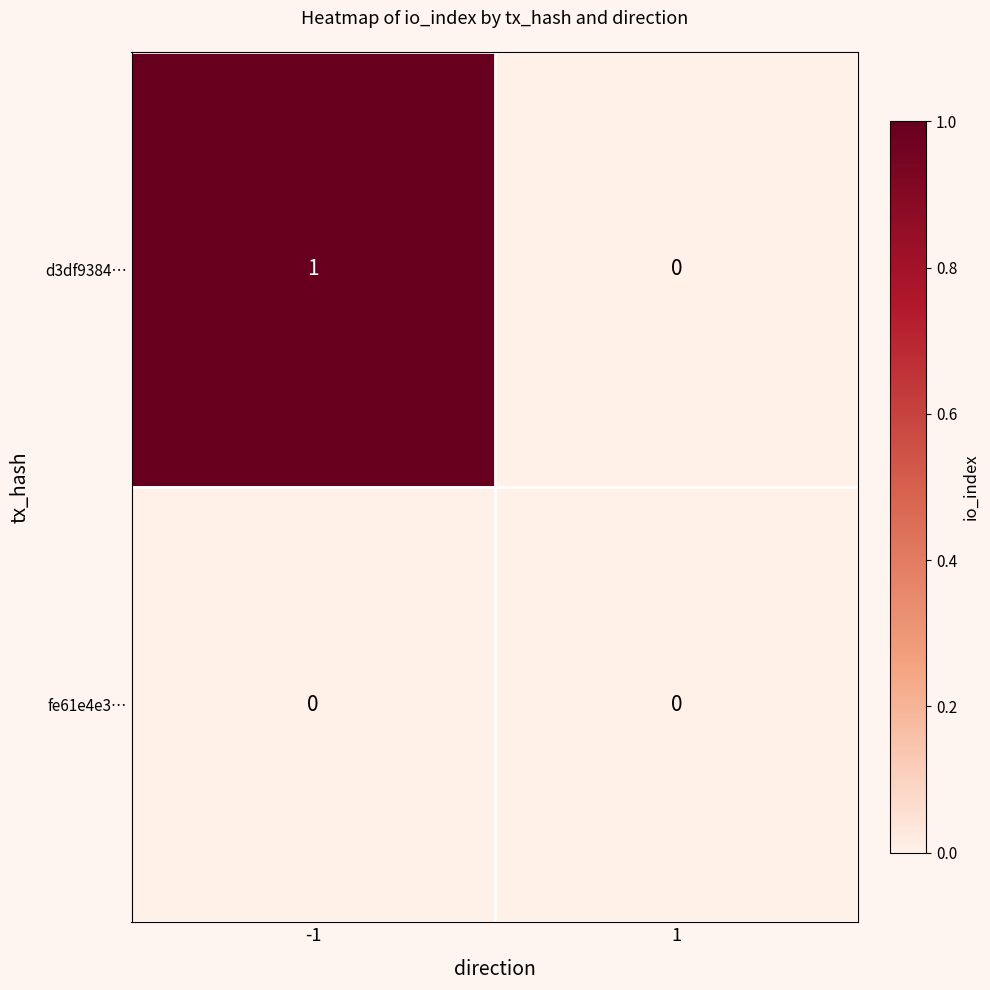

At which category is the sum across all series the highest?

-1